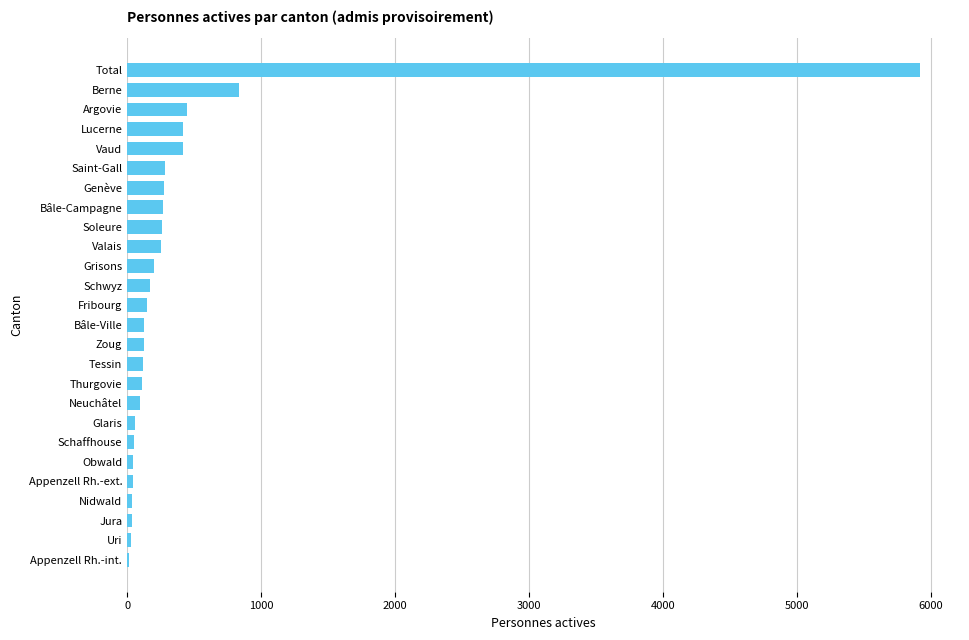

What is the greatest value displayed?

5920